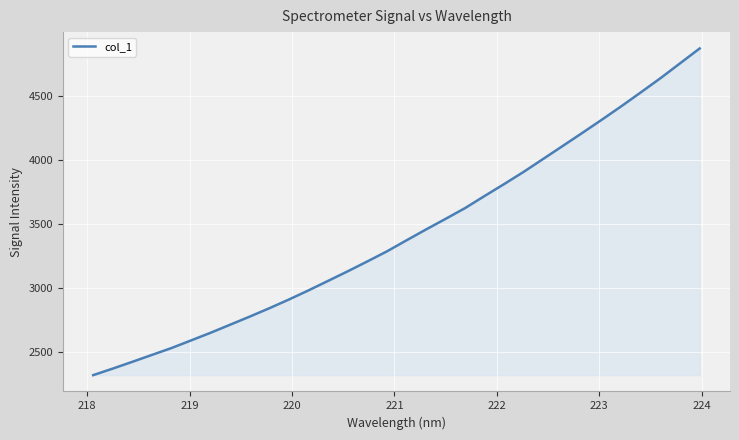

What is the difference between the maximum and minimum values?

2553.5